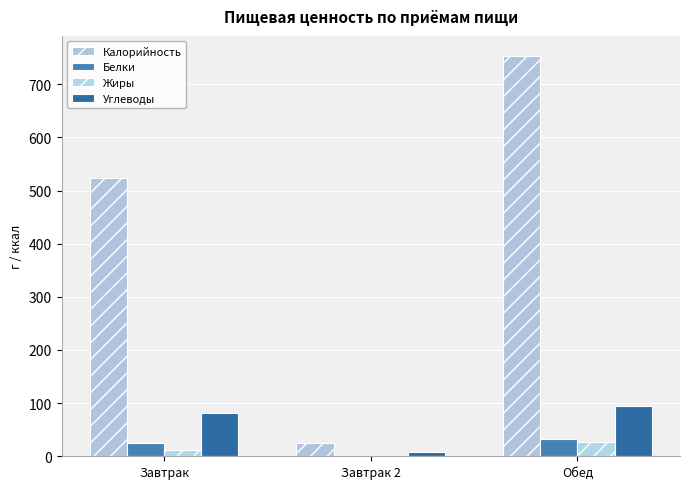

Count the number of data series in this chart.

4